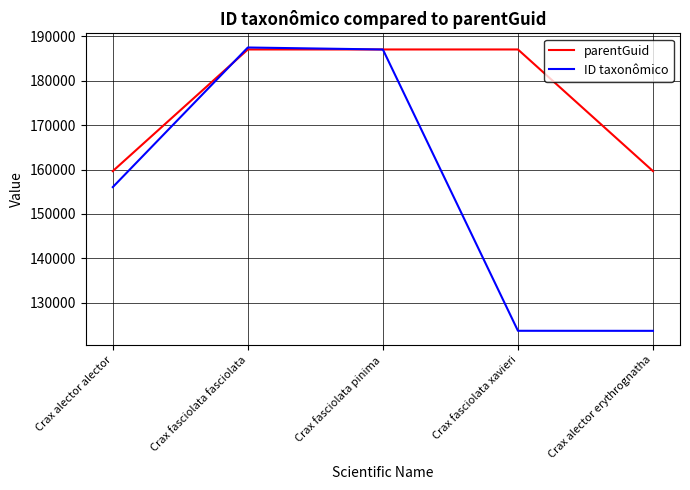

Where do parentGuid and ID taxonômico first cross each other?

Crax alector alector and Crax fasciolata fasciolata